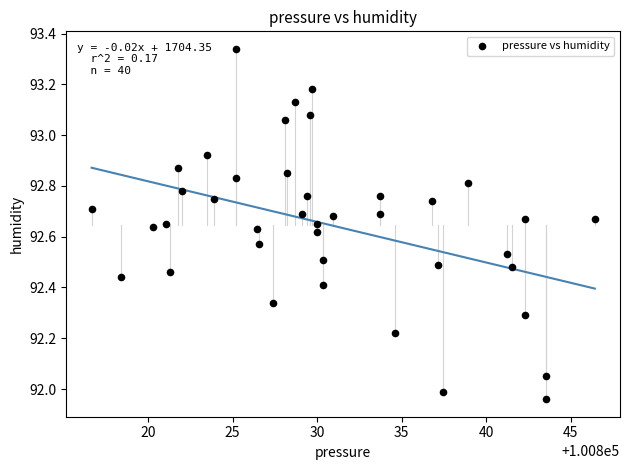

What is the range of X values (max minus min)?

29.8